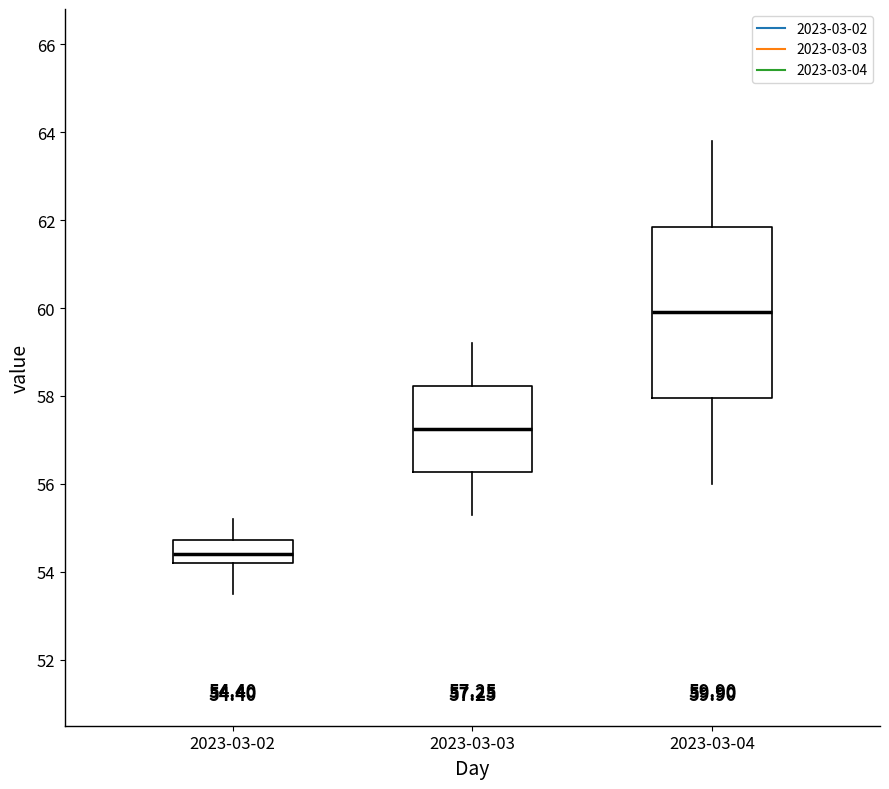

Which box's median line is the lowest?

2023-03-02